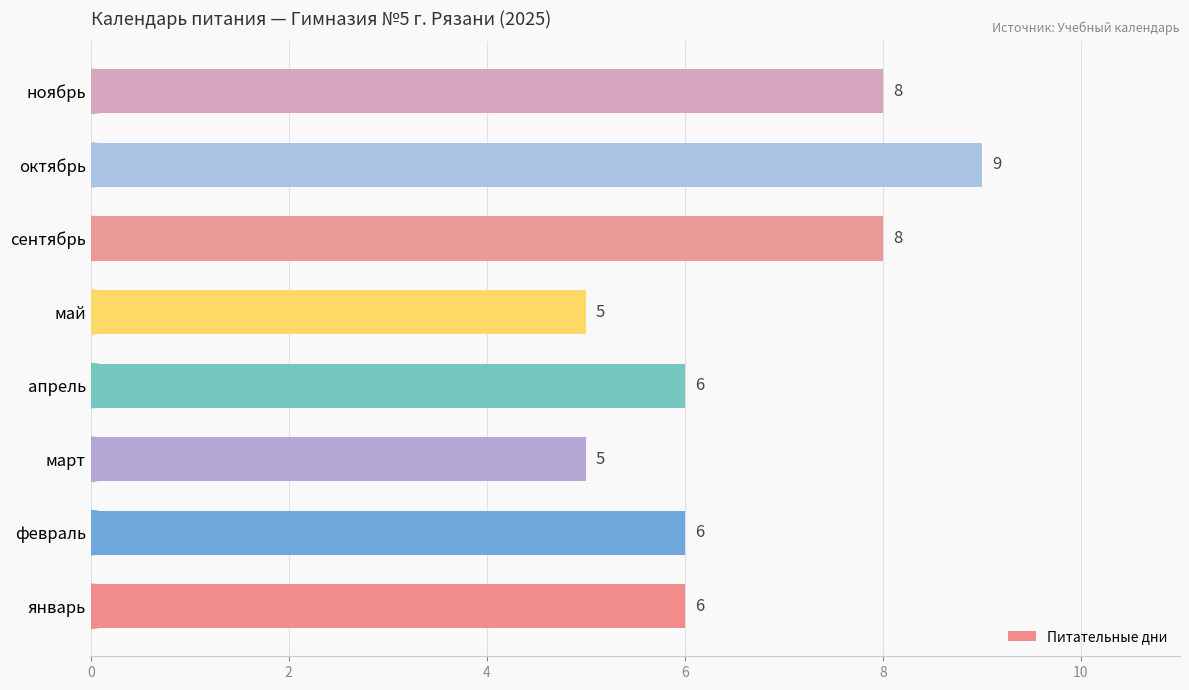

How many data points are less than 6?

2